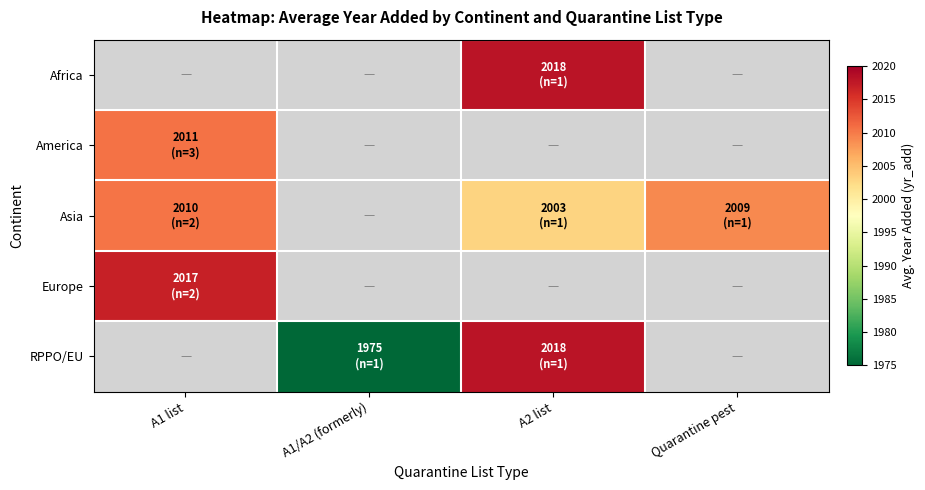

Which category has the highest value in the America series?

A1 list